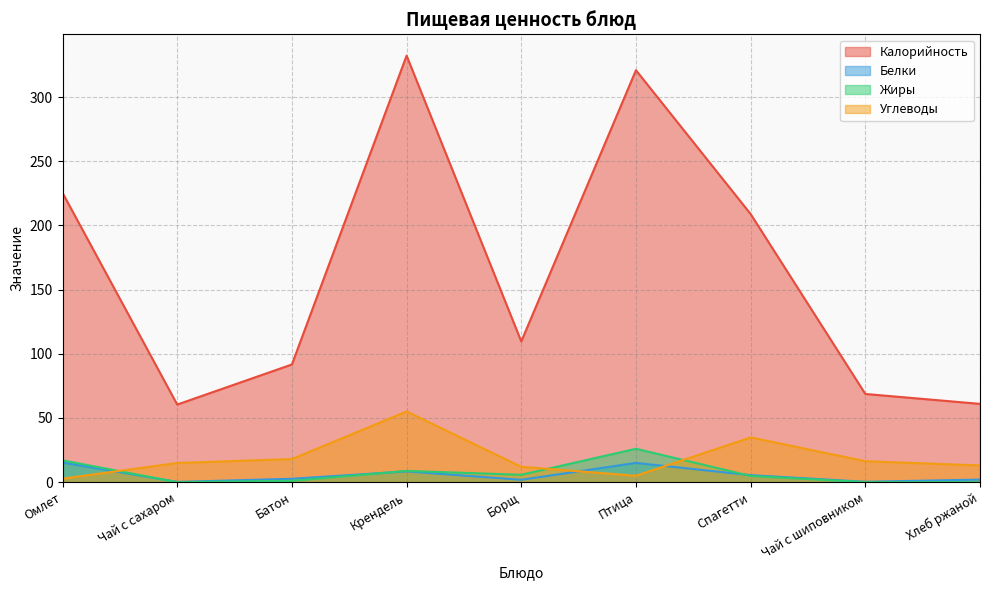

How many interior local peaks does the Калорийность series have?

2